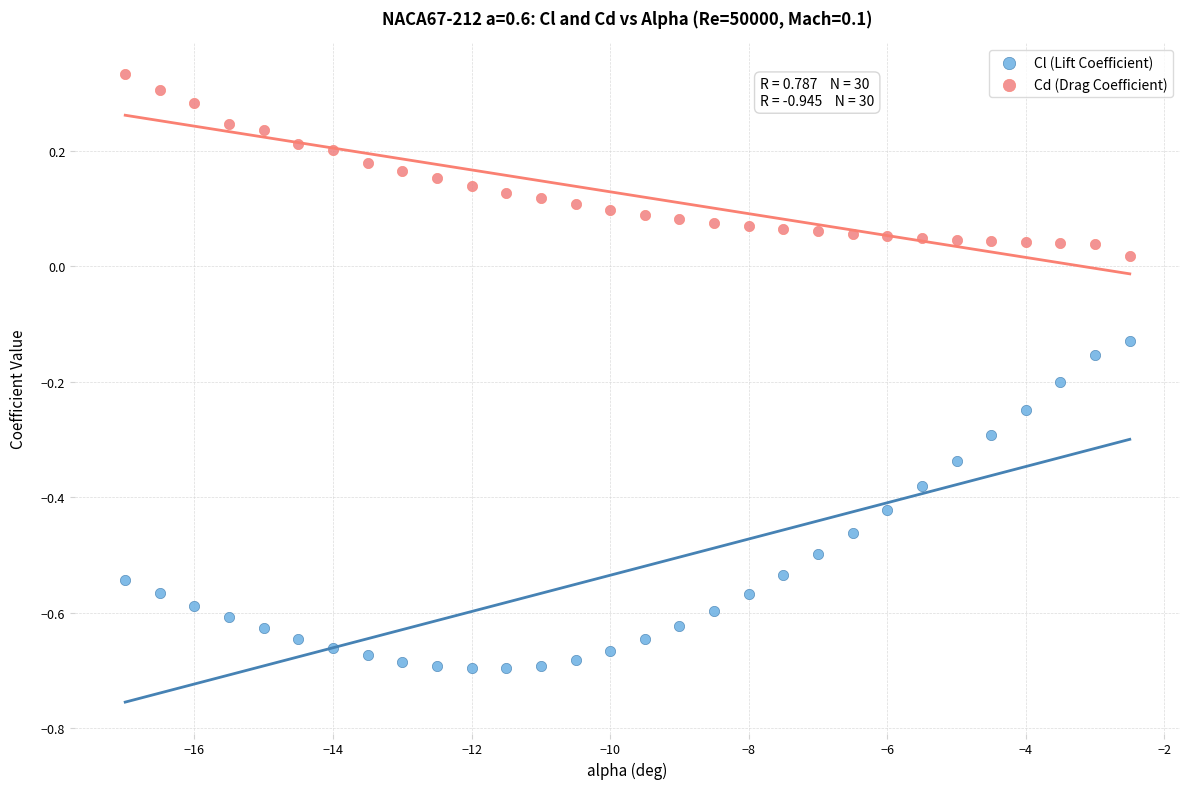

Across all data points, what is the range of Y values (max minus min)?

1.0